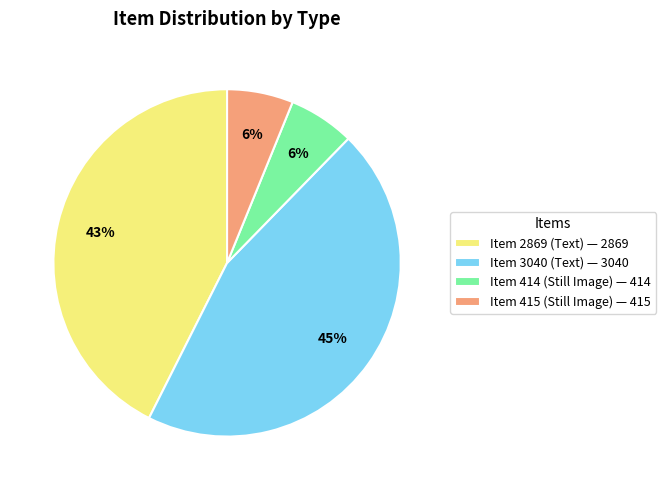

Is it true that Item 415 (Still Image) is 6% of the pie?

True